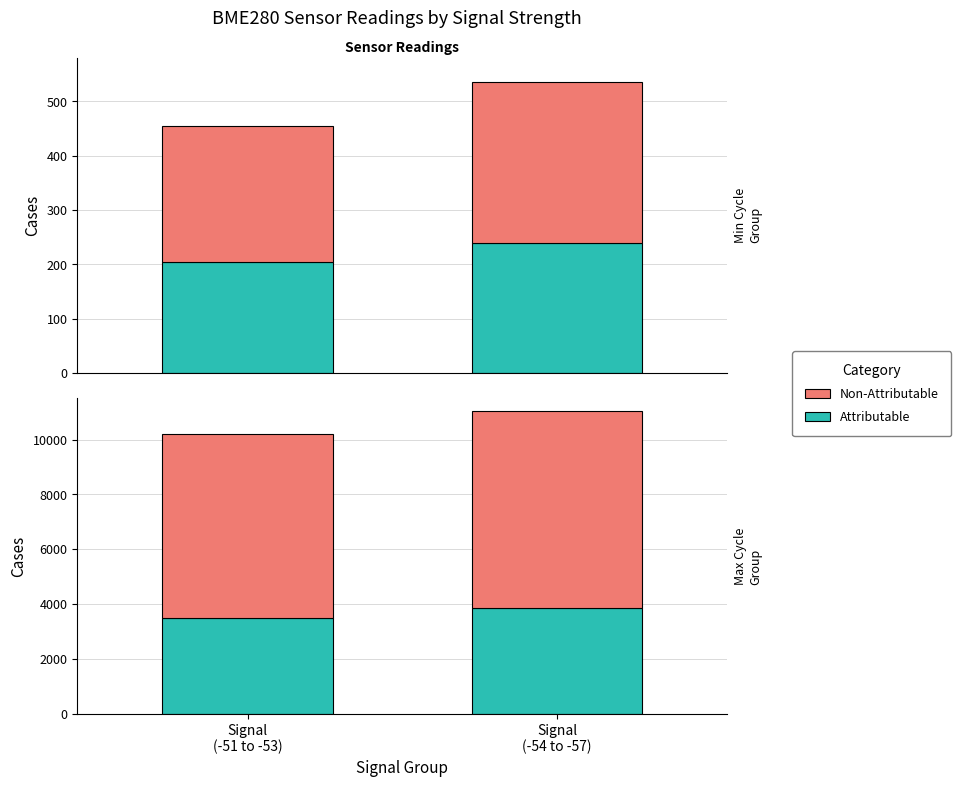

What is the difference between the maximum and minimum values in the Non-Attributable series?

500